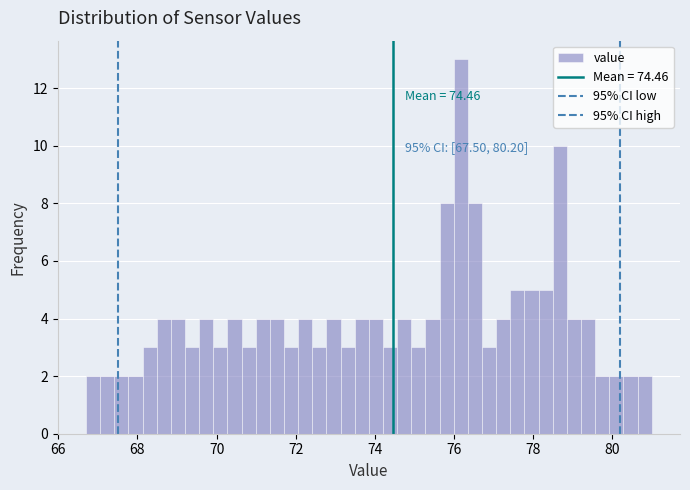

Read against the x-axis, roughly where is the centre of the tallest bar?

76.2